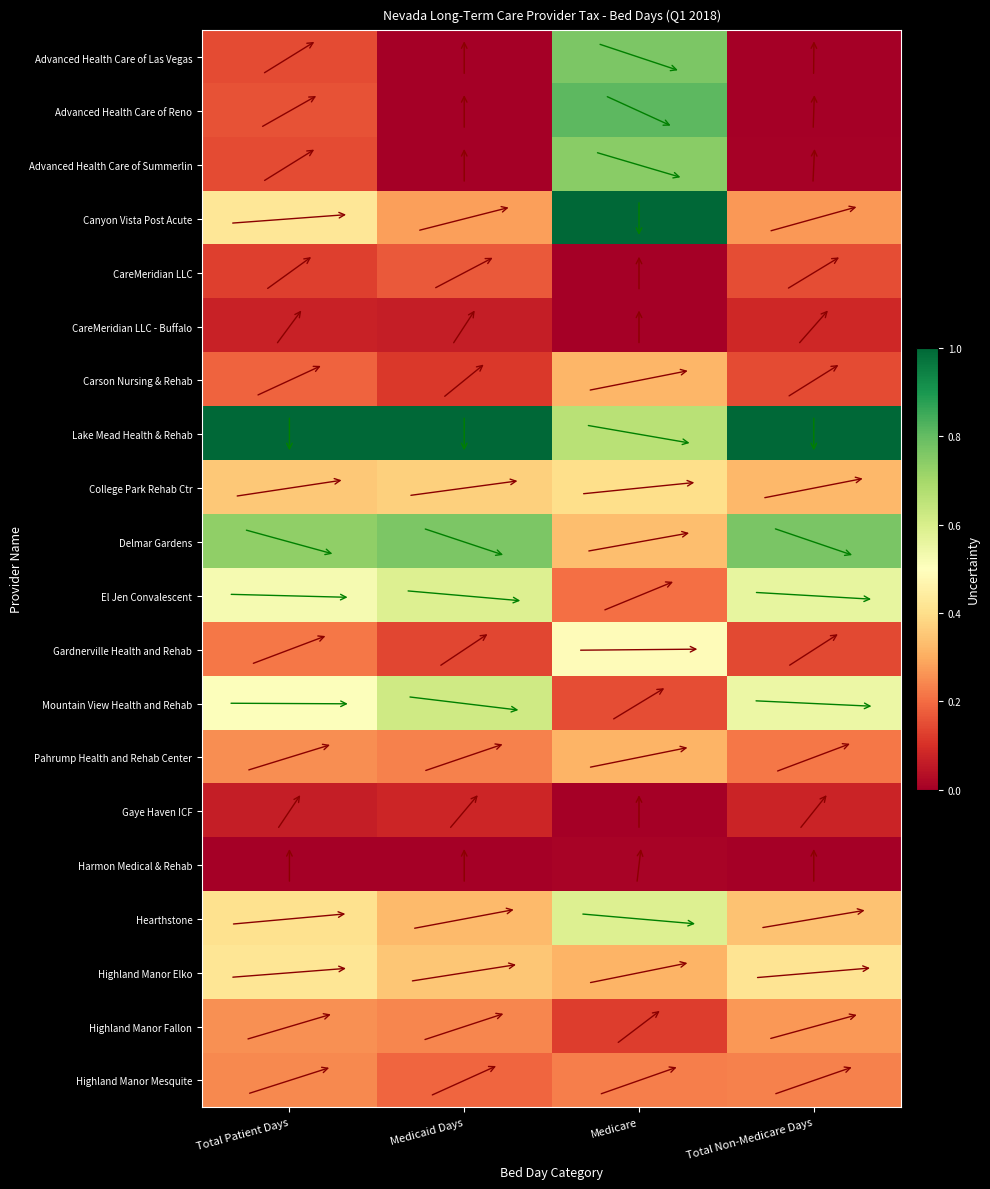

At which category is the sum across all series the highest?

Medicare